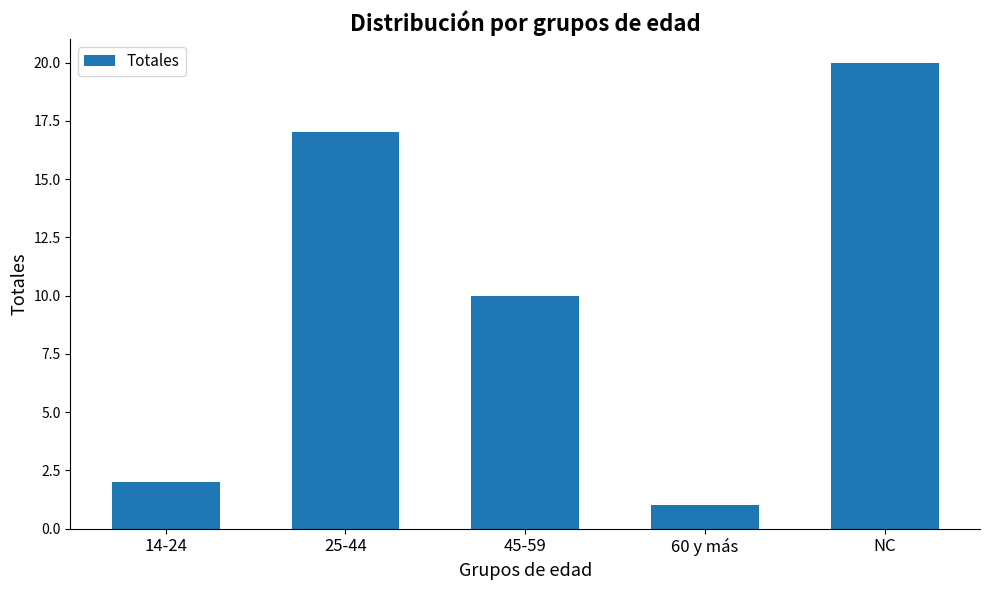

The value at 45-59 is 13. True or false?

False